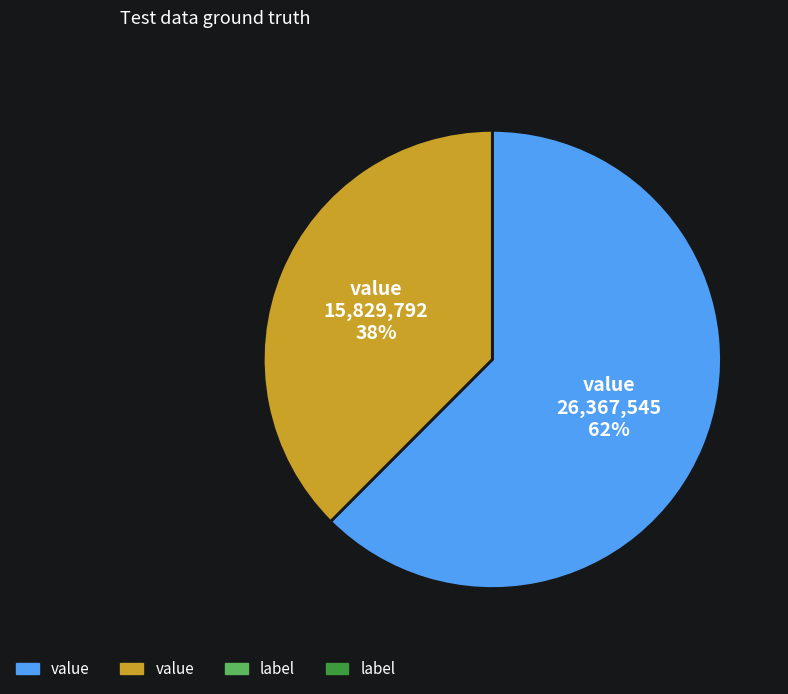

How many segments does this pie chart have?

2